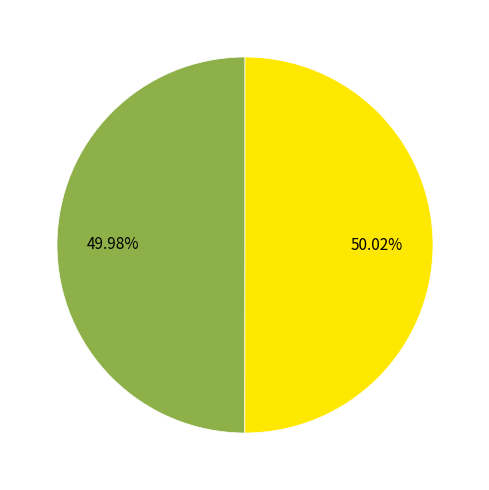

Count the number of slices in the pie.

2